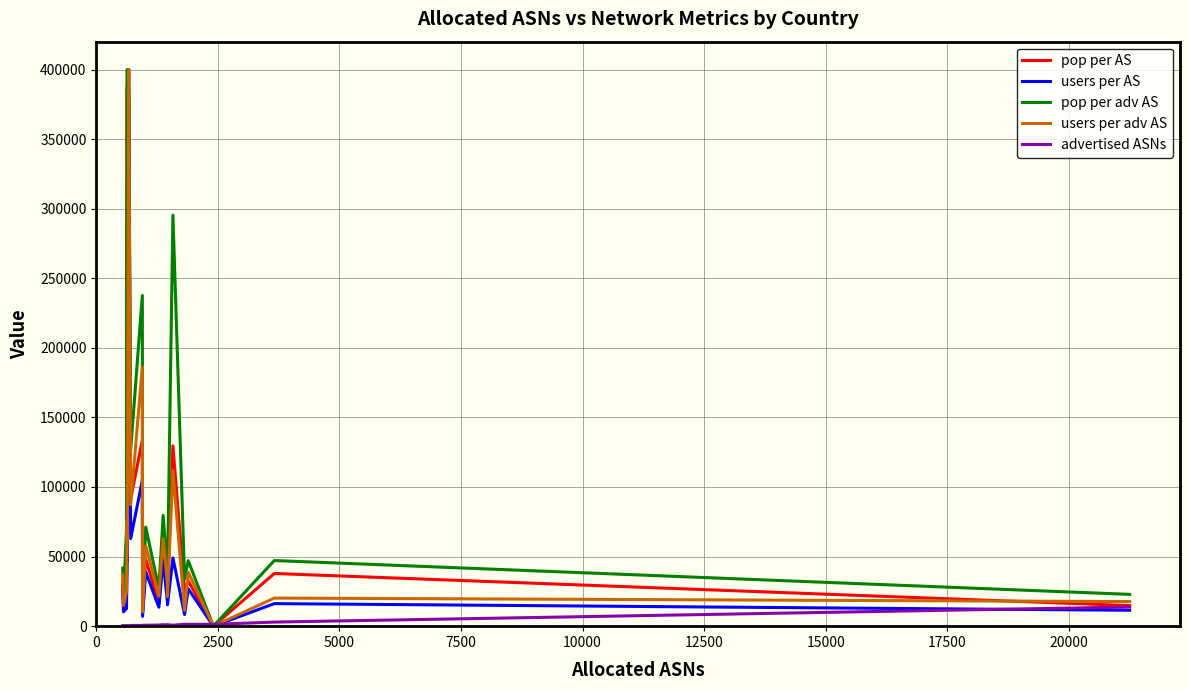

Does the chart display data point markers on the line(s)?

No